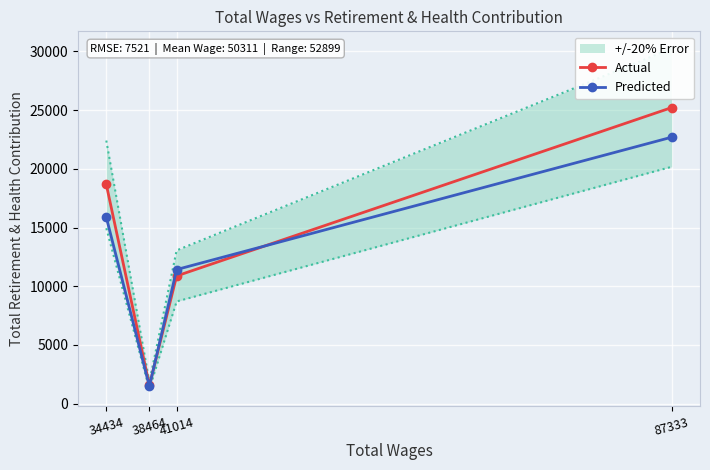

What is the highest value of the Predicted series?

22693.5